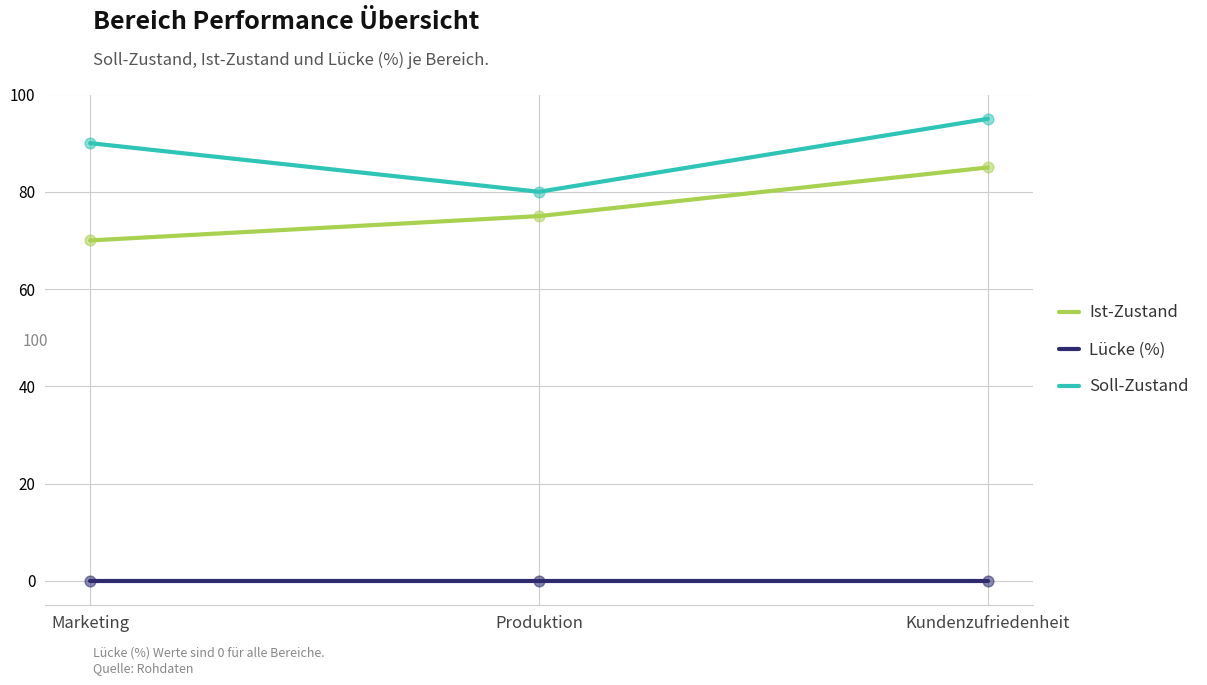

At how many categories does at least one series exceed 42?

3